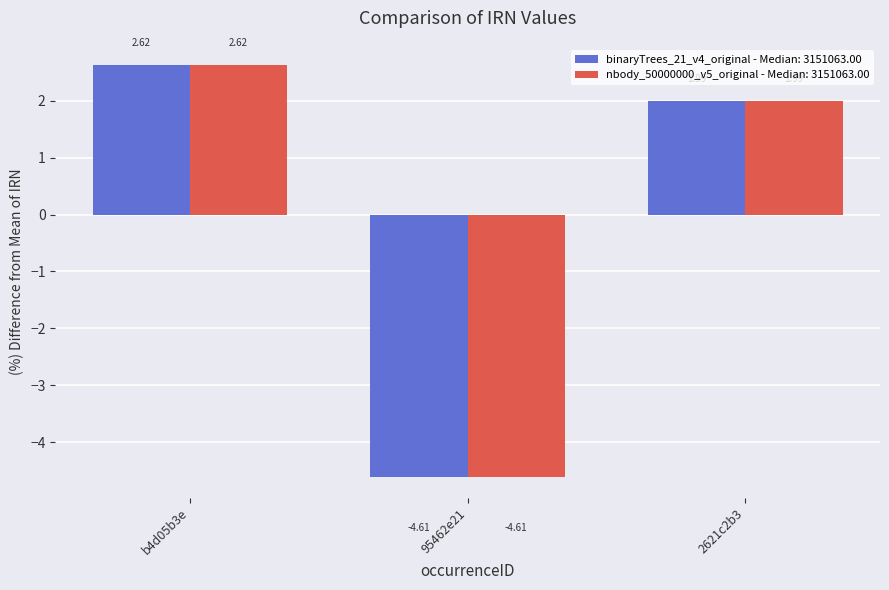

Which label corresponds to the smallest value in the chart?

95462e21